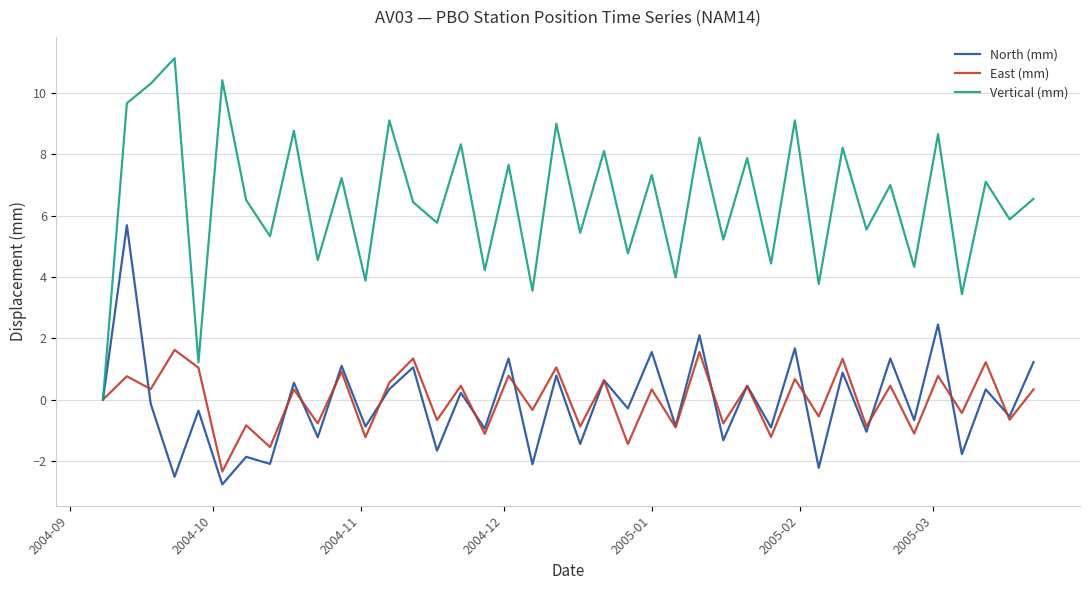

Which series has the largest total across all categories?

Vertical (mm)